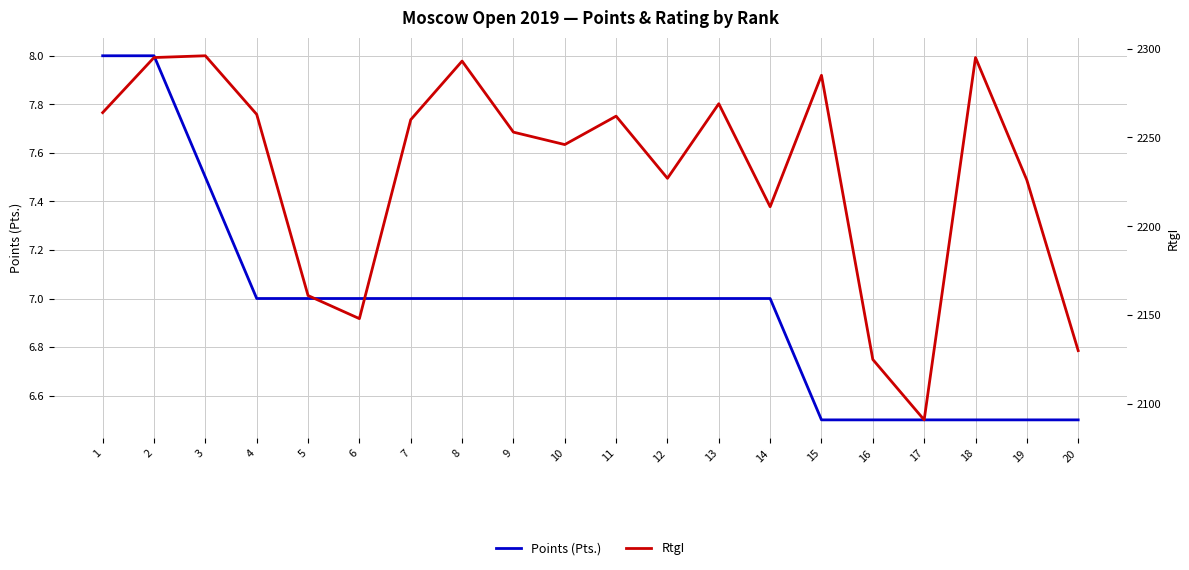

What value does the Points (Pts.) series have at 6?

7.0